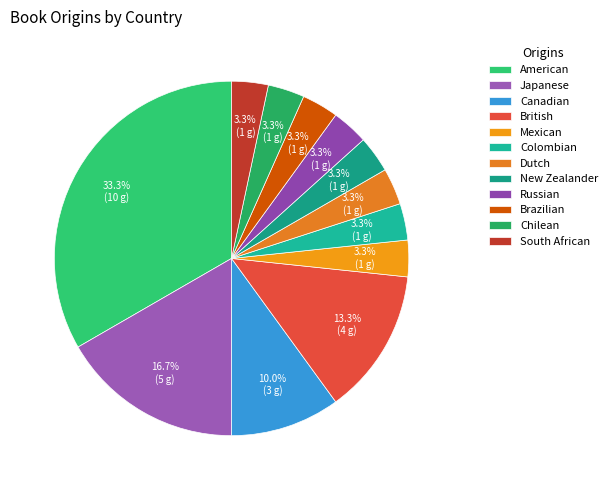

Is there any slice that represents more than half of the pie?

No